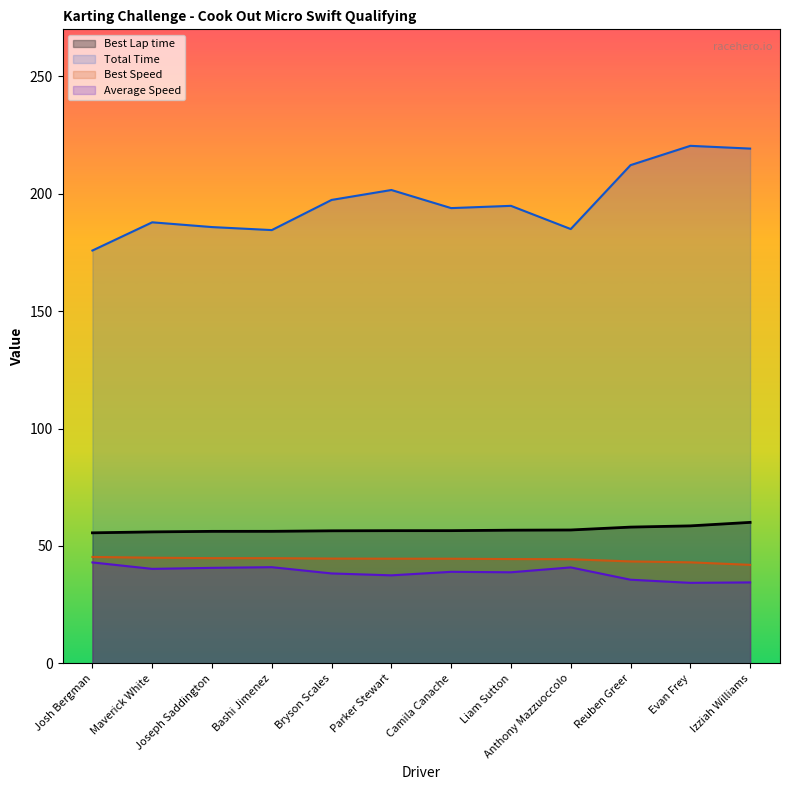

Reading left to right, what are all the values shown in this chart?

Best Lap time: 55.6	56.0	56.2	56.2	56.5	56.5	56.5	56.7	56.8	58.0	58.6	60.1
Total Time: 175.8	187.8	185.8	184.5	197.4	201.6	193.9	194.8	185.0	212.2	220.4	219.2
Best Speed: 45.3	45.0	44.8	44.8	44.6	44.6	44.6	44.4	44.4	43.4	43.0	42.0
Average Speed: 43.0	40.2	40.7	41.0	38.3	37.5	39.0	38.8	40.9	35.6	34.3	34.5